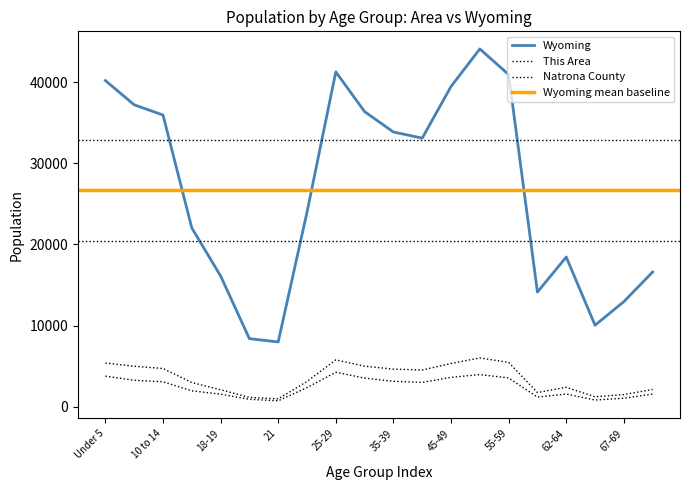

Where does the Wyoming series first go above 33105?

Under 5